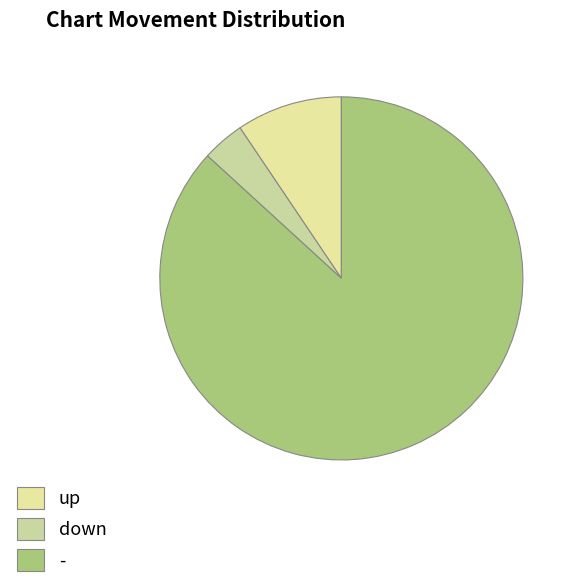

Count the number of slices in the pie.

3